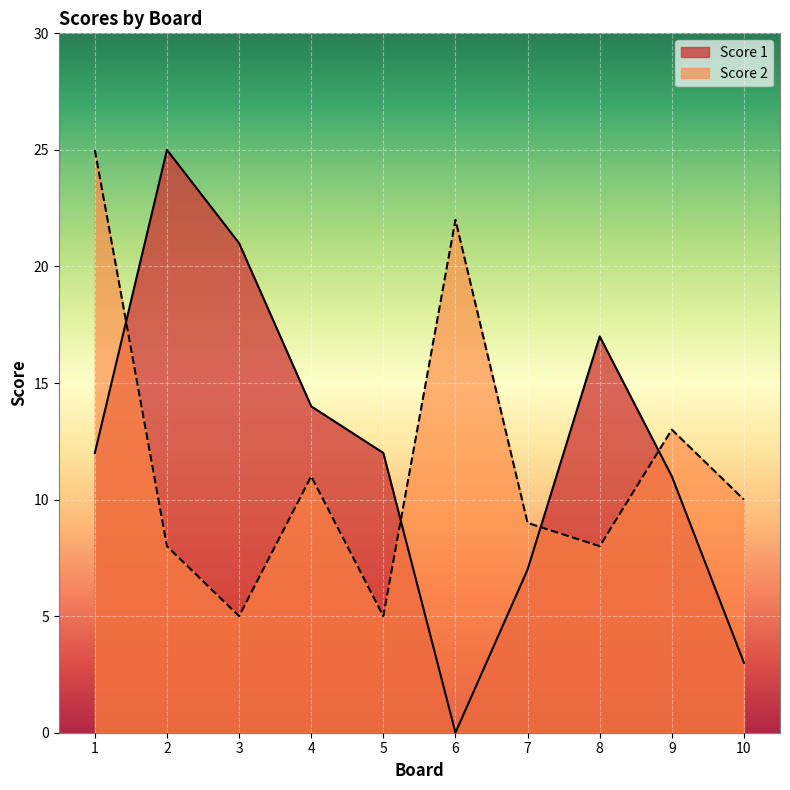

True or false: Score 2 has more than 2 points higher than both neighbors.

True